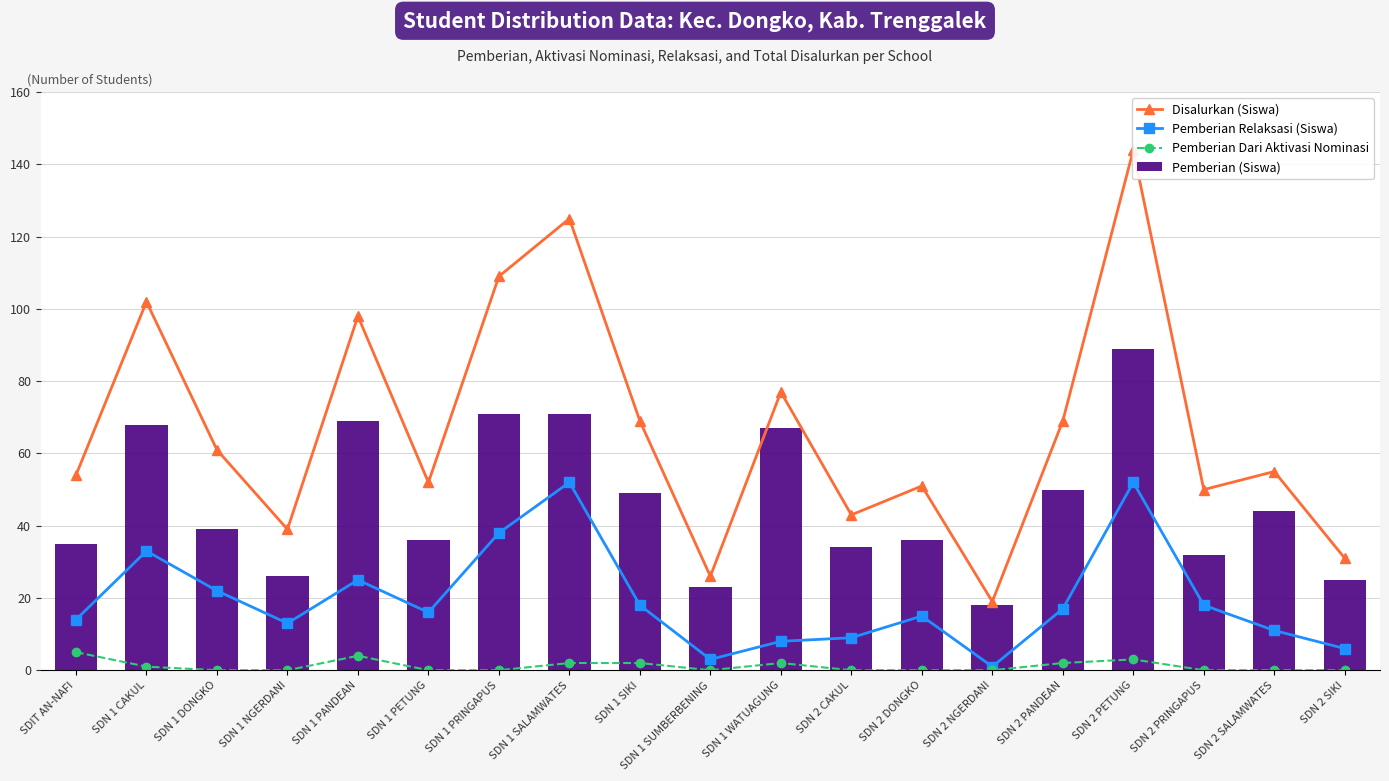

What is the difference between the second highest and second lowest values in the Disalurkan (Siswa) series?

99